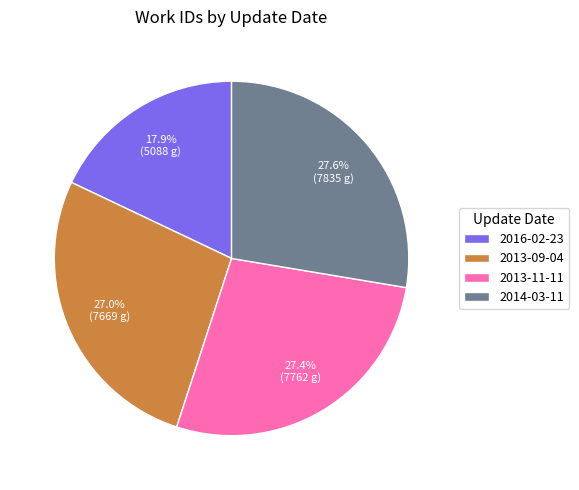

Is it true that 2016-02-23 is 18% of the pie?

True